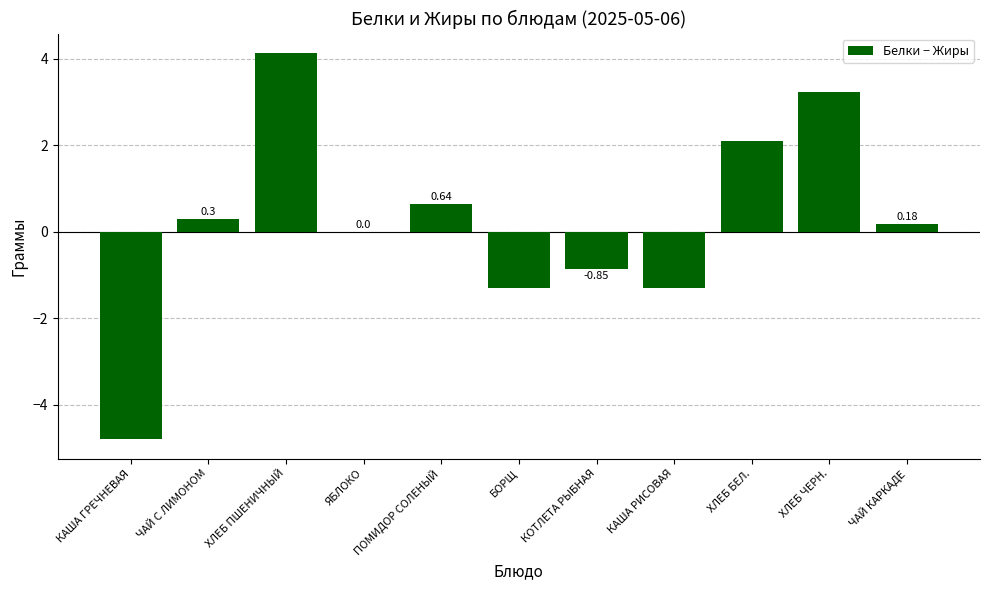

What is the change in value from КАША ГРЕЧНЕВАЯ to КАША РИСОВАЯ?

+3.5